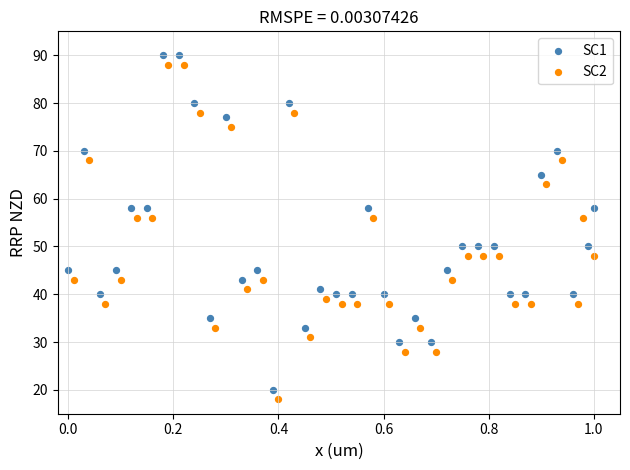

Which series reaches the maximum Y coordinate?

SC1